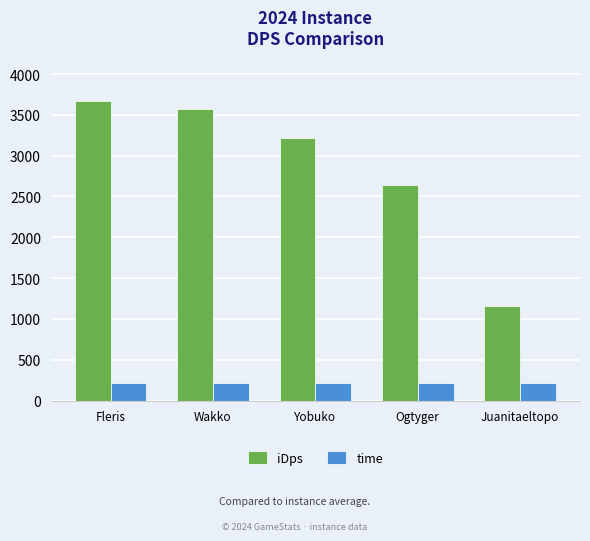

Which series has the largest total across all categories?

iDps